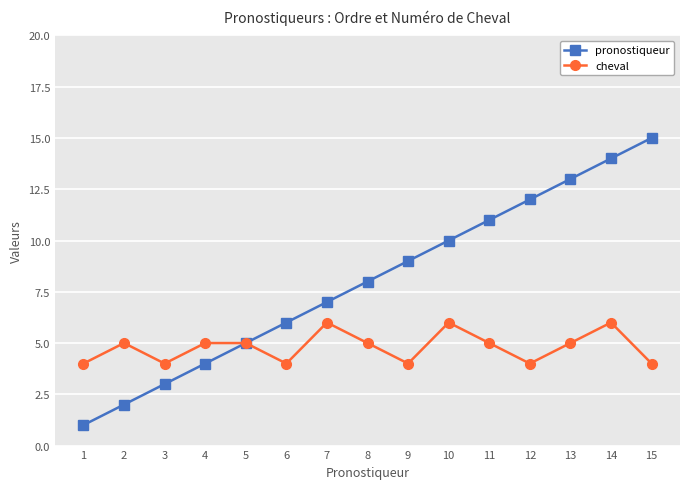

At which category does the chart reach its peak across all series?

15